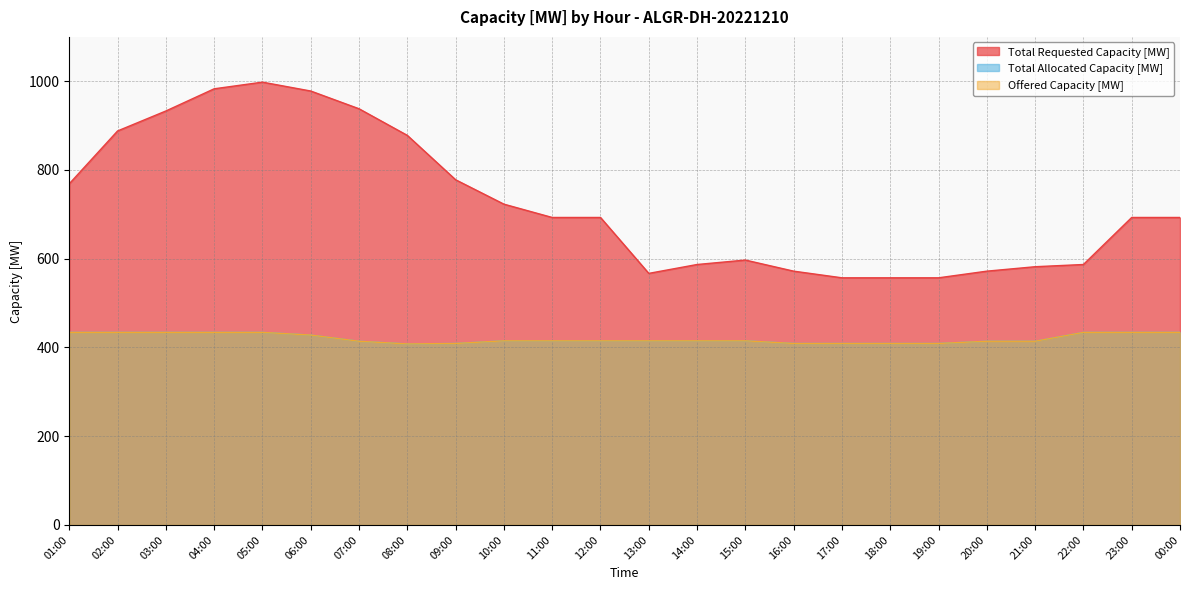

Reading left to right, extract all data points from this chart.

Offered Capacity [MW]: 01:00=434	02:00=434	03:00=434	04:00=434	05:00=434	06:00=428	07:00=414	08:00=408	09:00=409	10:00=415	11:00=415	12:00=415	13:00=415	14:00=415	15:00=415	16:00=409	17:00=409	18:00=409	19:00=409	20:00=414	21:00=414	22:00=434	23:00=434	00:00=434
Total Requested Capacity [MW]: 01:00=769	02:00=888	03:00=933	04:00=983	05:00=998	06:00=978	07:00=938	08:00=878	09:00=778	10:00=723	11:00=693	12:00=693	13:00=567	14:00=587	15:00=597	16:00=572	17:00=557	18:00=557	19:00=557	20:00=572	21:00=582	22:00=587	23:00=693	00:00=693
Total Allocated Capacity [MW]: 01:00=434	02:00=434	03:00=434	04:00=434	05:00=434	06:00=428	07:00=414	08:00=408	09:00=409	10:00=415	11:00=415	12:00=415	13:00=415	14:00=415	15:00=415	16:00=409	17:00=409	18:00=409	19:00=409	20:00=414	21:00=414	22:00=434	23:00=434	00:00=434